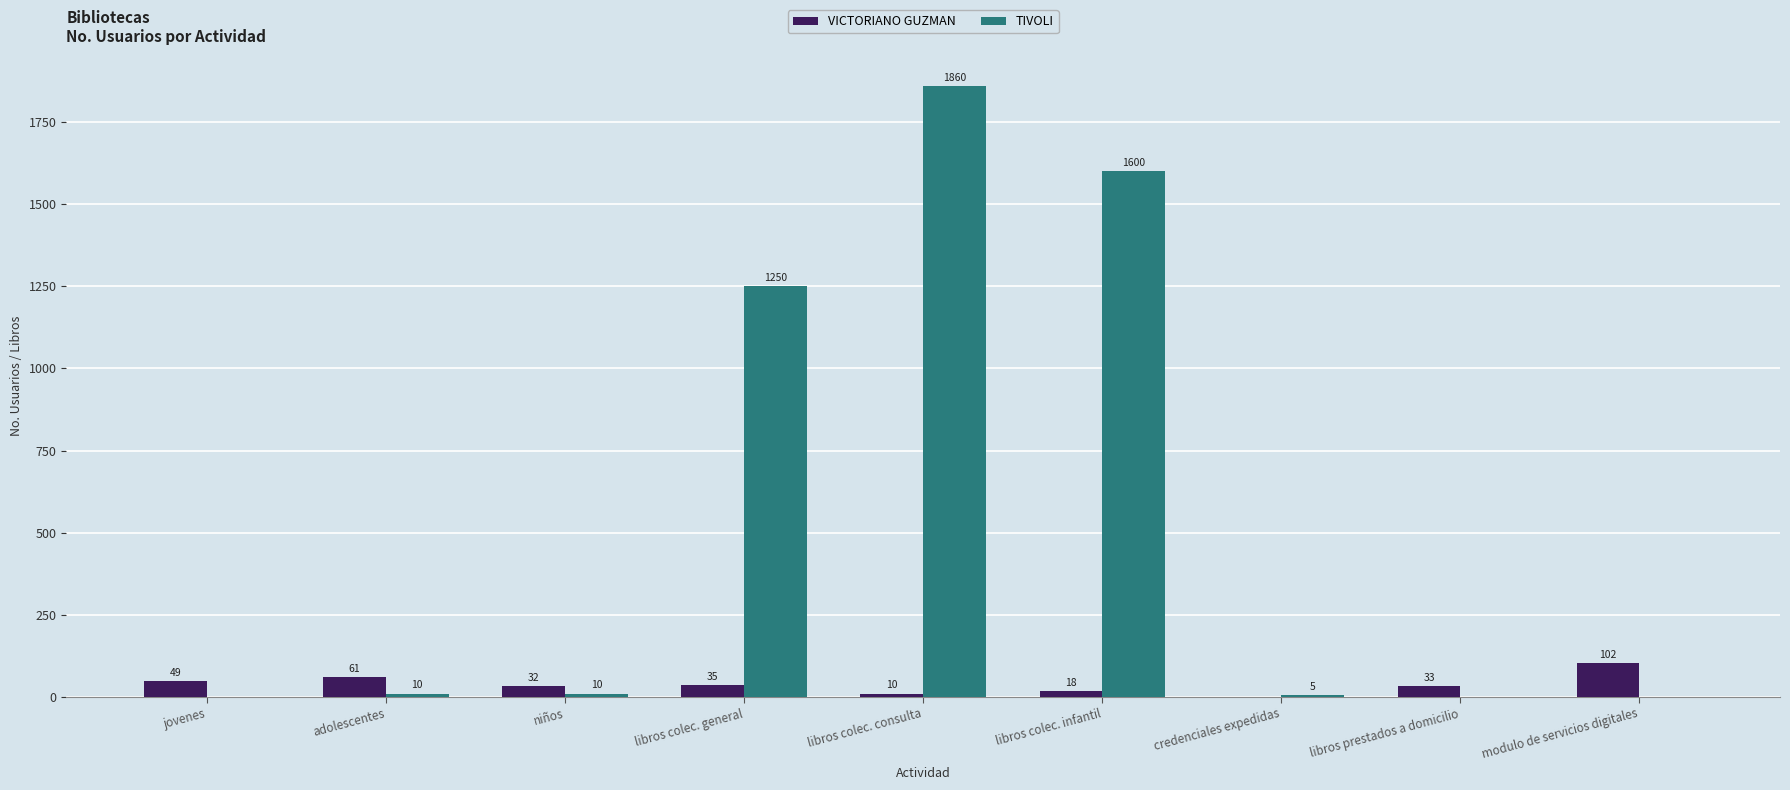

Reading left to right, extract all data points from this chart.

VICTORIANO GUZMAN: 49	61	32	35	10	18	0	33	102
TIVOLI: 0	10	10	1250	1860	1600	5	0	0